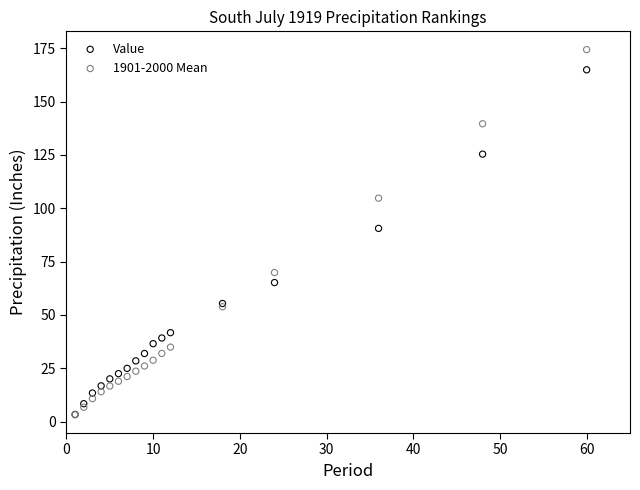

In the Value series, what Y value is closest to 84?

90.6